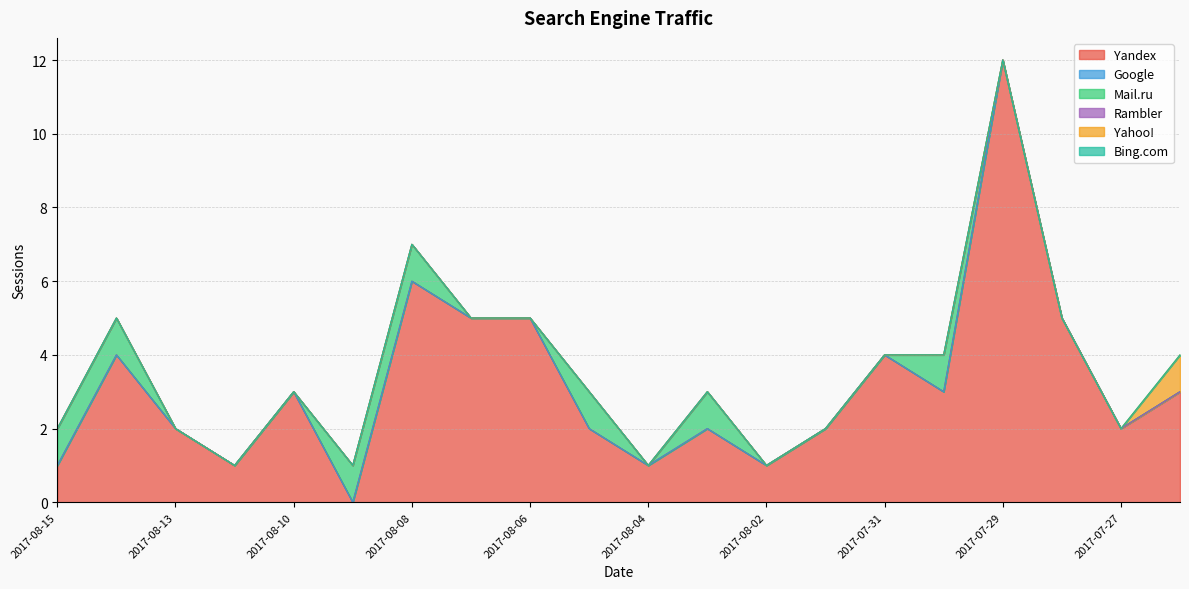

What is the label of the 13th point from the right?

2017-08-07